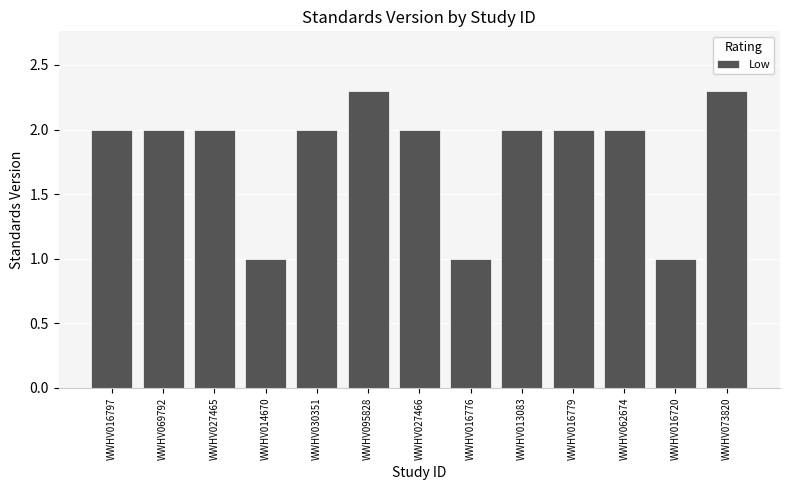

What is the smallest value displayed?

1.0